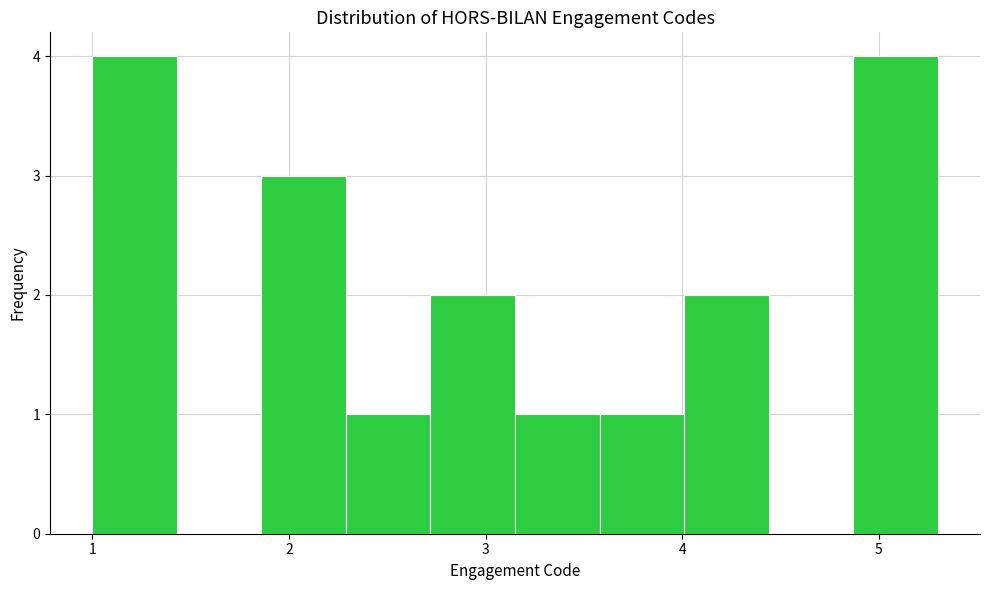

Reading left to right, transcribe this chart: for each bar, give the range it covers on the x-axis and its height. Neither the bar edges nor the heights are printed on the chart, so give them approximately, as read against the axes.

1.00 to 1.43: 4
1.43 to 1.86: 0
1.86 to 2.29: 3
2.29 to 2.72: 1
2.72 to 3.15: 2
3.15 to 3.58: 1
3.58 to 4.01: 1
4.01 to 4.44: 2
4.44 to 4.87: 0
4.87 to 5.30: 4